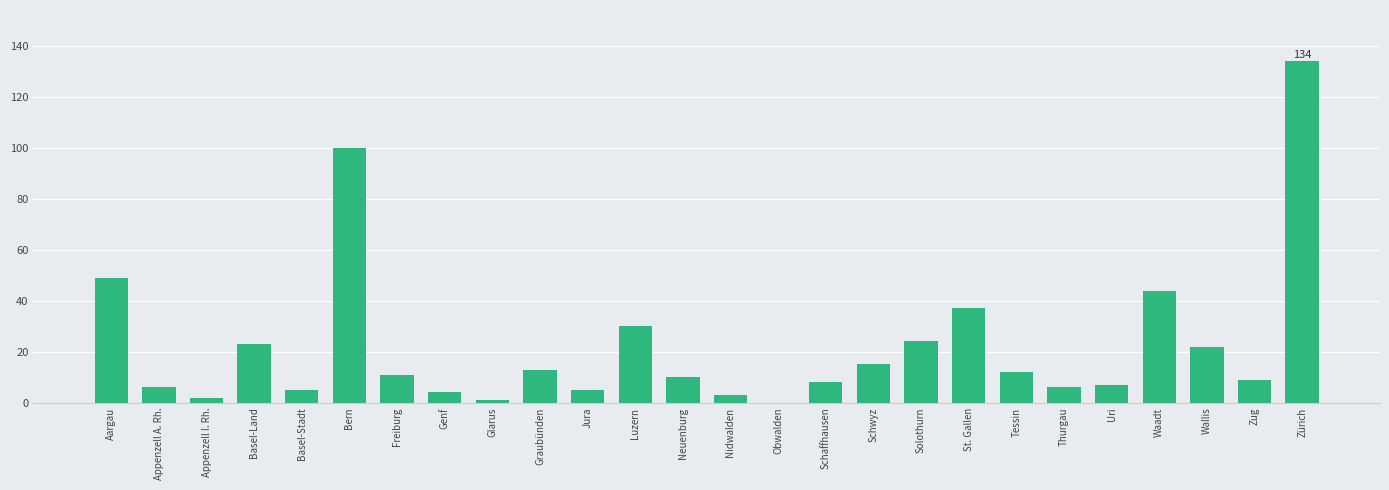

Are the bars horizontal?

No